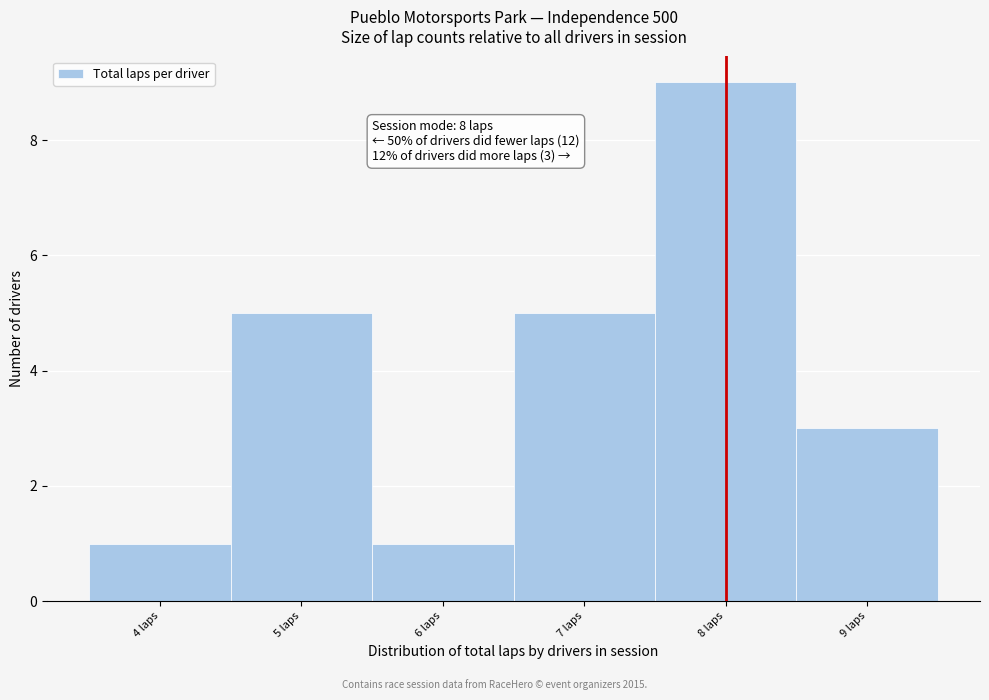

Which range on the x-axis has the tallest bar?

7.5 to 8.5